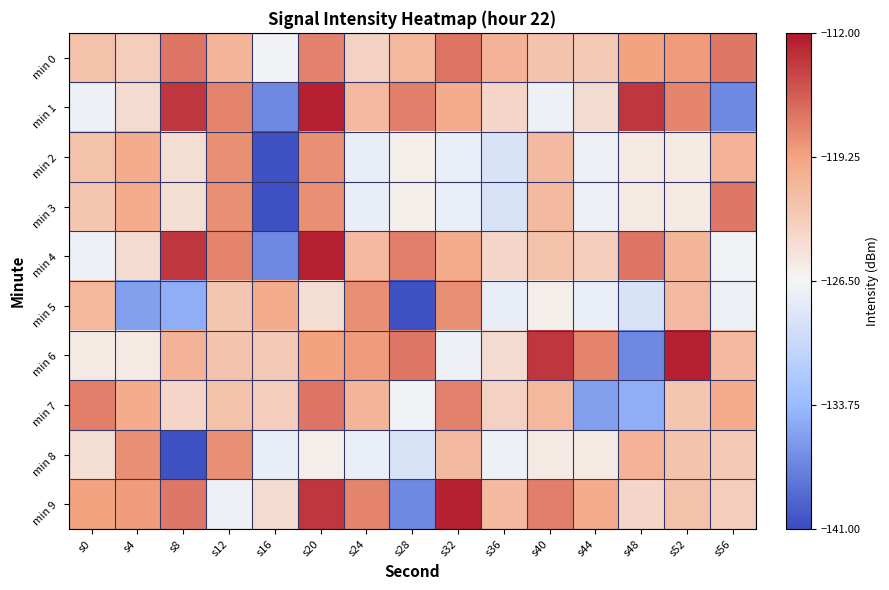

Count the number of data series in this chart.

10